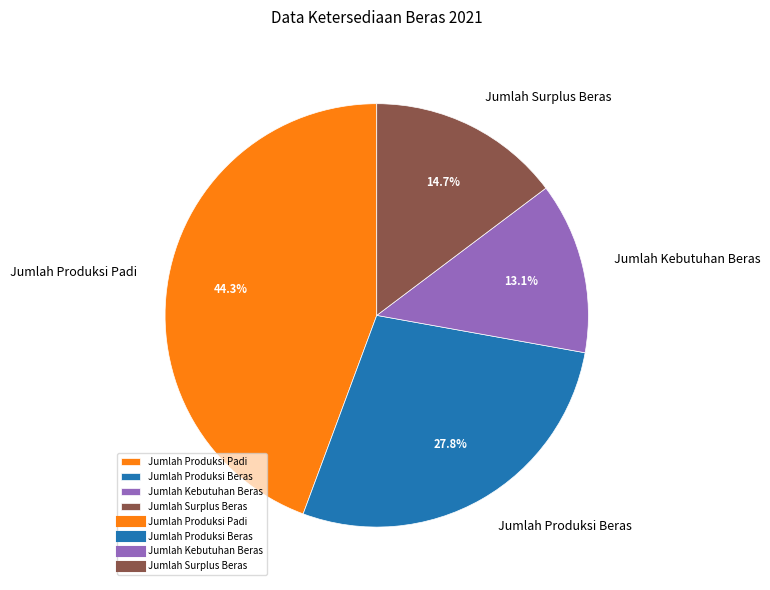

Rank the categories by value from lowest to highest.

Jumlah Kebutuhan Beras, Jumlah Surplus Beras, Jumlah Produksi Beras, Jumlah Produksi Padi